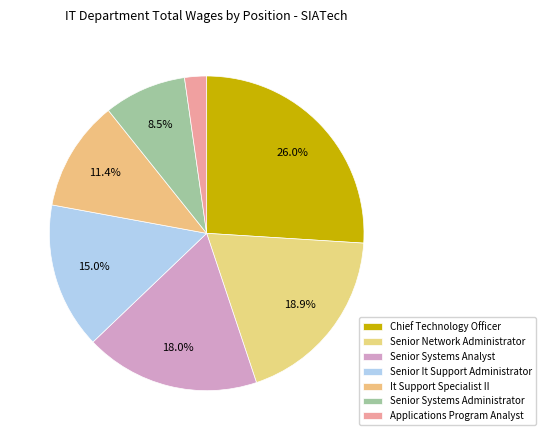

Does Senior It Support Administrator account for over 50% of the chart?

No